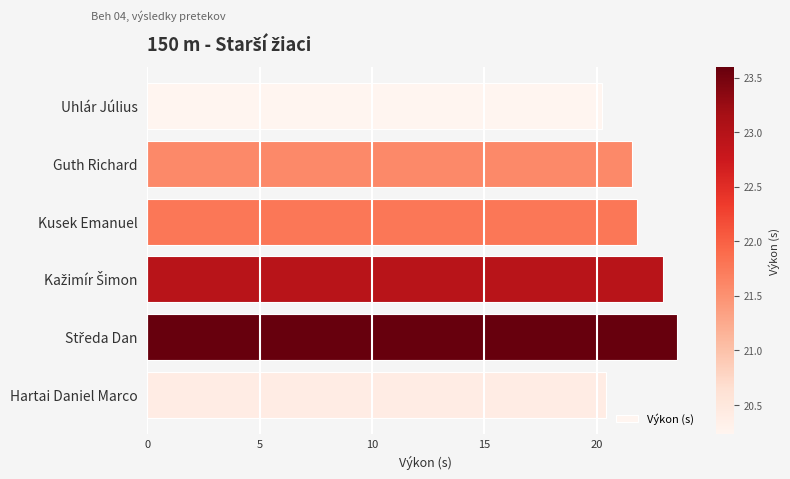

What is the label of the 4th bar from the bottom?

Kusek Emanuel